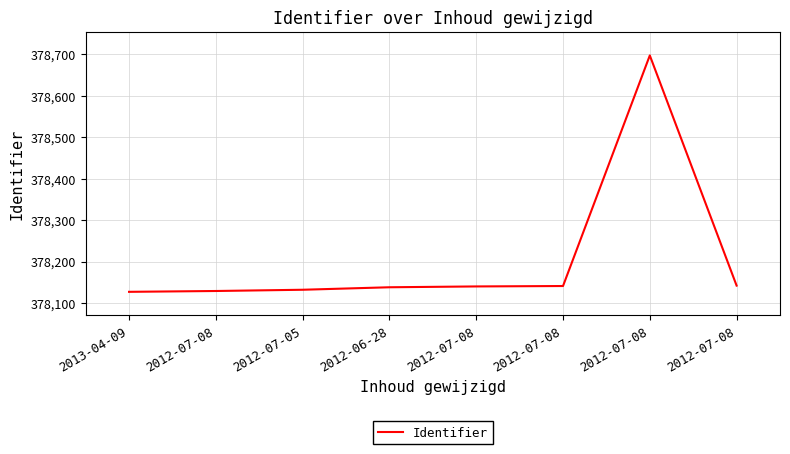

What is the label of the 3rd point from the left?

2012-07-05